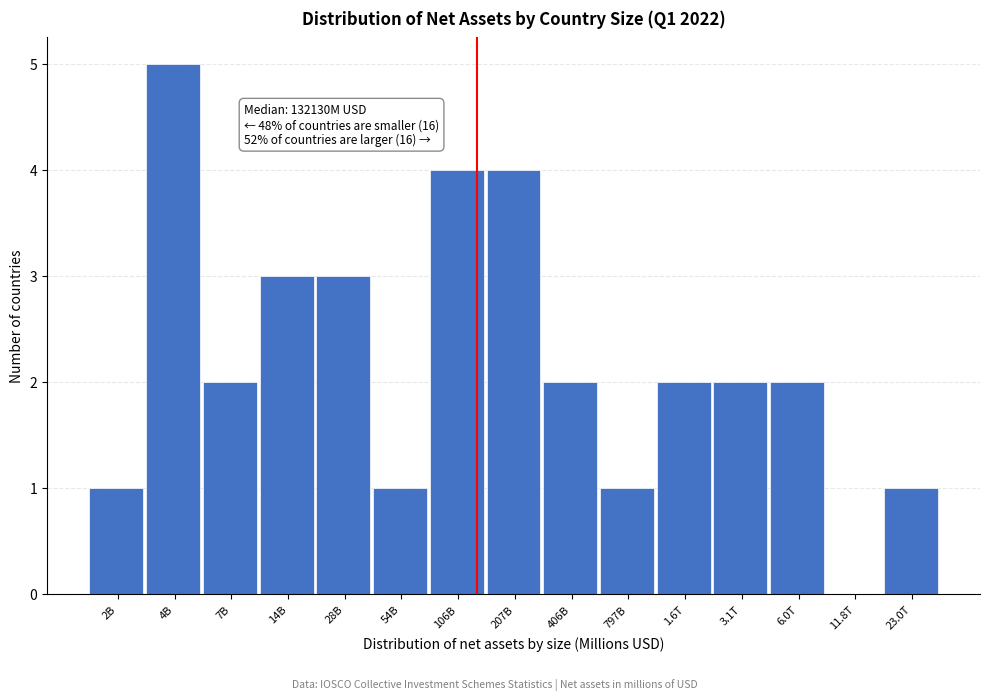

Reading left to right, extract all data points from this chart.

2B=1	4B=5	7B=2	14B=3	28B=3	54B=1	106B=4	207B=4	406B=2	797B=1	1.6T=2	3.1T=2	6.0T=2	11.8T=0	23.0T=1